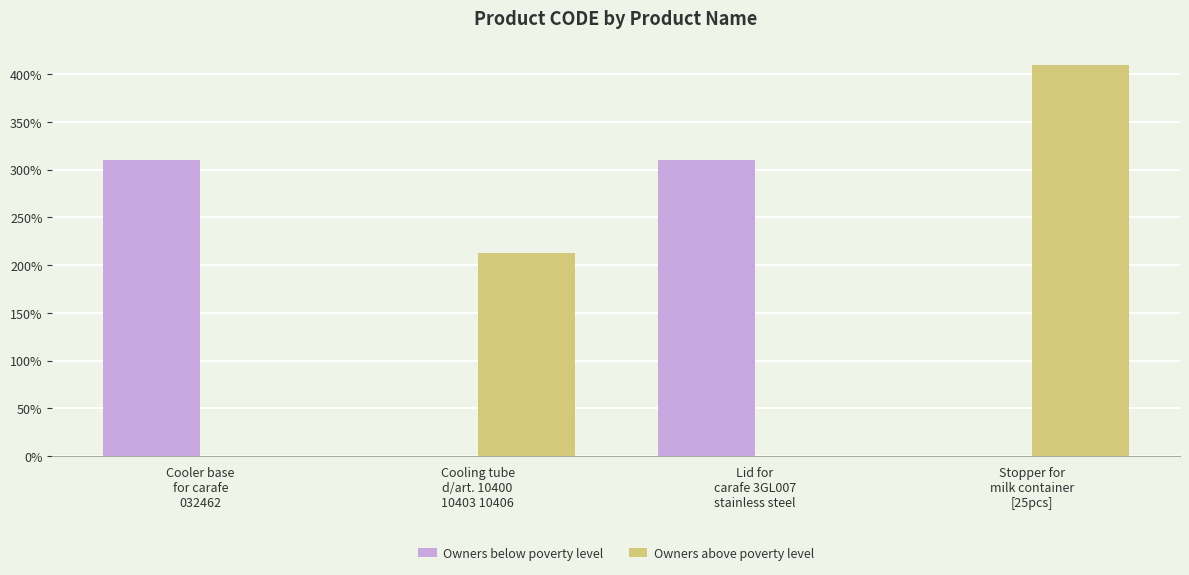

What is the label of the 3rd bar from the right?

Cooling tube
d/art. 10400
10403 10406